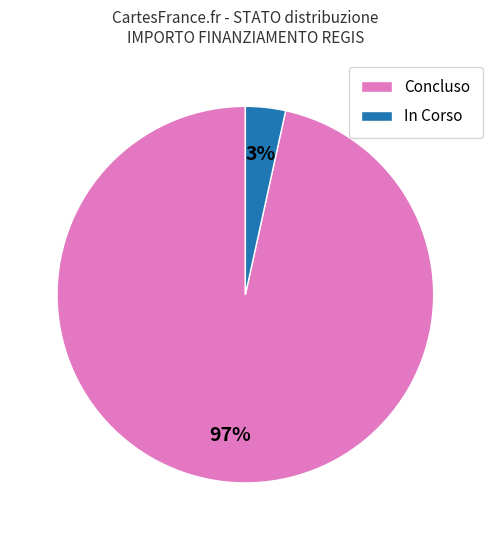

What is the largest slice in the pie chart?

Concluso